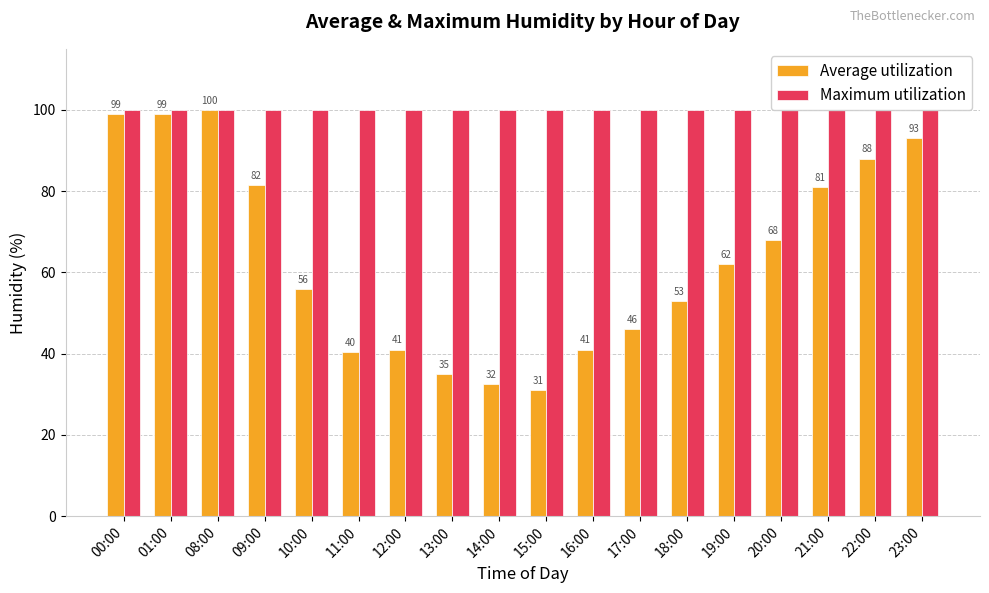

What is the spread (max minus min) of values at 11:00?

59.5